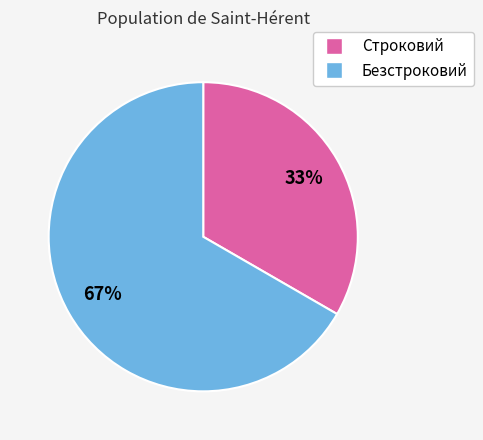

Is the sum of Безстроковий and Строковий greater than half?

Yes